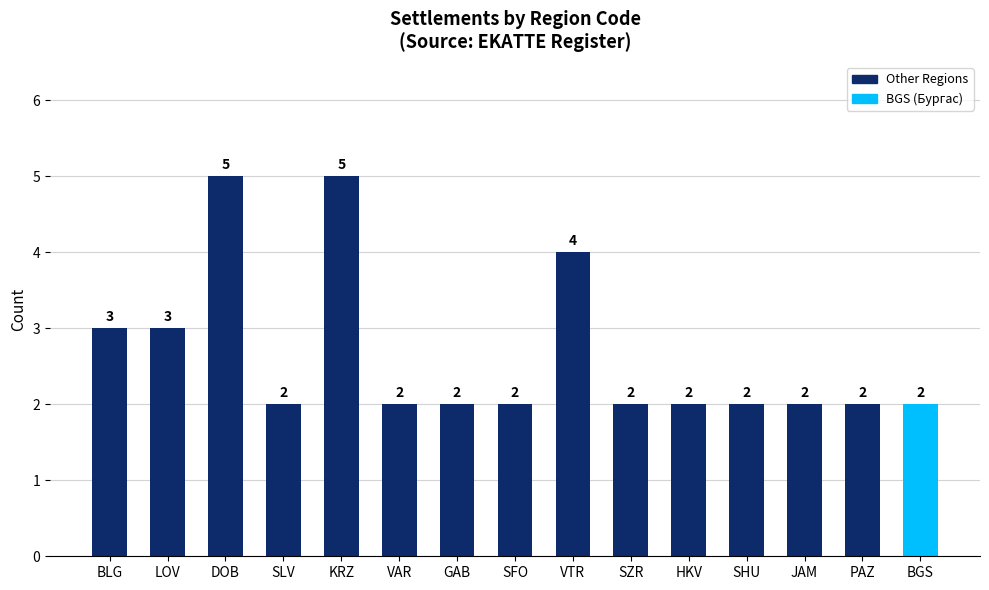

What is the change in value from DOB to BGS?

-3